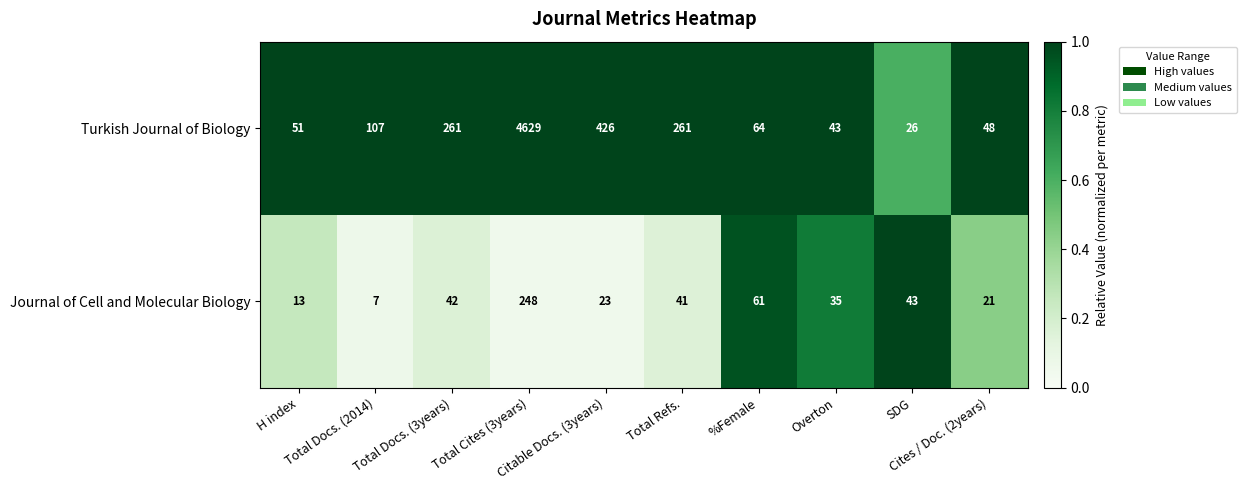

Rank the series at Total Cites (3years) from lowest to highest value.

Journal of Cell and Molecular Biology, Turkish Journal of Biology